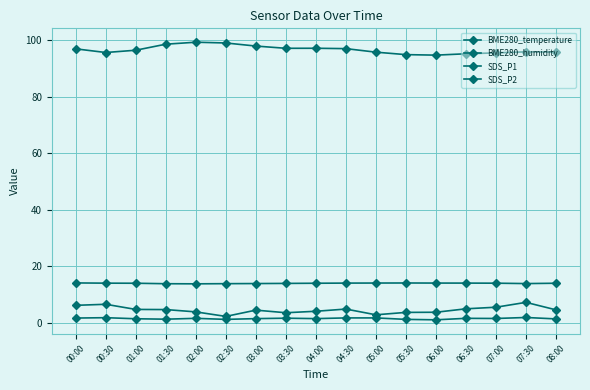

Reading right to left, list all the values displayed in this chart.

BME280_temperature: 08:00=14.0	07:30=13.9	07:00=14.0	06:30=14.1	06:00=14.1	05:30=14.1	05:00=14.1	04:30=14.1	04:00=14.0	03:30=13.9	03:00=13.9	02:30=13.9	02:00=13.8	01:30=13.8	01:00=14.0	00:30=14.0	00:00=14.1
BME280_humidity: 08:00=95.7	07:30=95.8	07:00=95.5	06:30=95.2	06:00=94.7	05:30=94.8	05:00=95.7	04:30=97.0	04:00=97.1	03:30=97.1	03:00=97.9	02:30=99.0	02:00=99.2	01:30=98.5	01:00=96.4	00:30=95.6	00:00=96.9
SDS_P1: 08:00=4.6	07:30=7.2	07:00=5.5	06:30=5.0	06:00=3.8	05:30=3.7	05:00=2.9	04:30=4.9	04:00=4.1	03:30=3.6	03:00=4.5	02:30=2.3	02:00=3.9	01:30=4.7	01:00=4.8	00:30=6.6	00:00=6.2
SDS_P2: 08:00=1.4	07:30=1.9	07:00=1.6	06:30=1.6	06:00=1.1	05:30=1.2	05:00=1.8	04:30=1.8	04:00=1.5	03:30=1.6	03:00=1.5	02:30=1.2	02:00=1.6	01:30=1.3	01:00=1.4	00:30=1.8	00:00=1.7